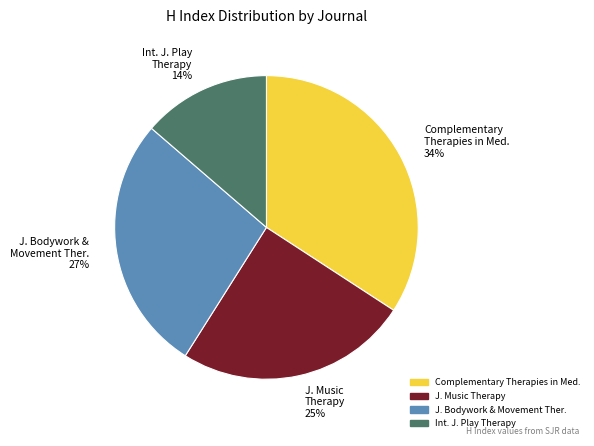

Count the number of slices in the pie.

4